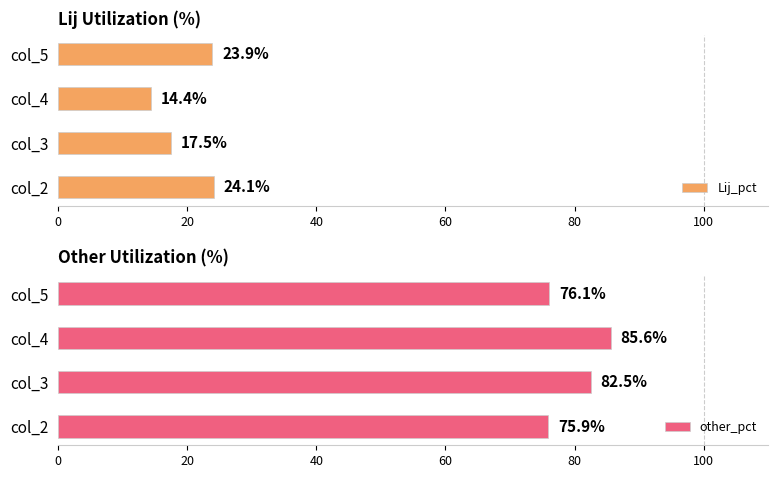

Reading left to right, extract all data points from this chart.

Lij_pct: 0=24.1	20=17.5	40=14.4	60=23.9
other_pct: 0=75.9	20=82.5	40=85.6	60=76.1